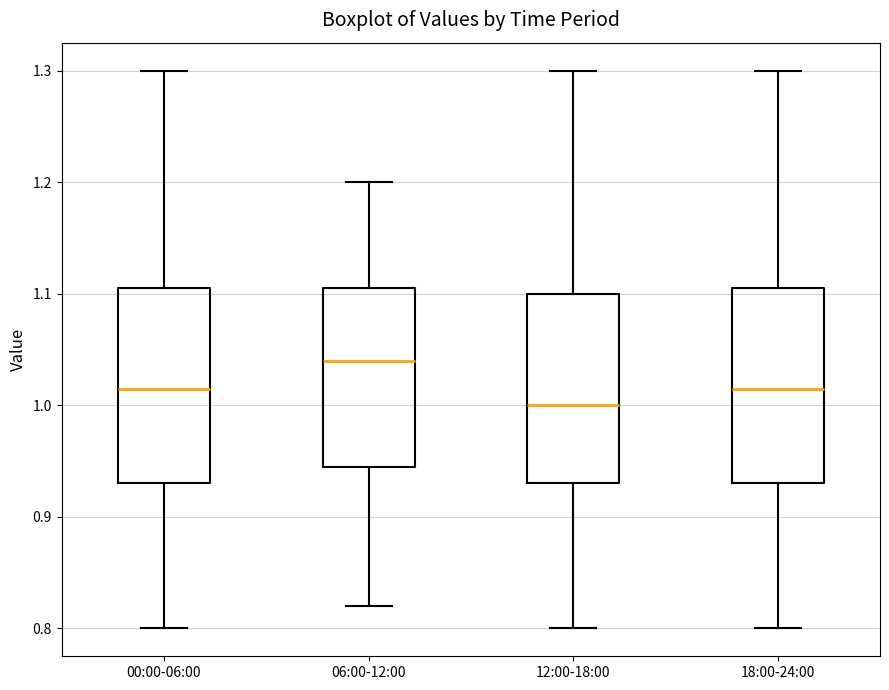

Which box's median line is the highest?

06:00-12:00